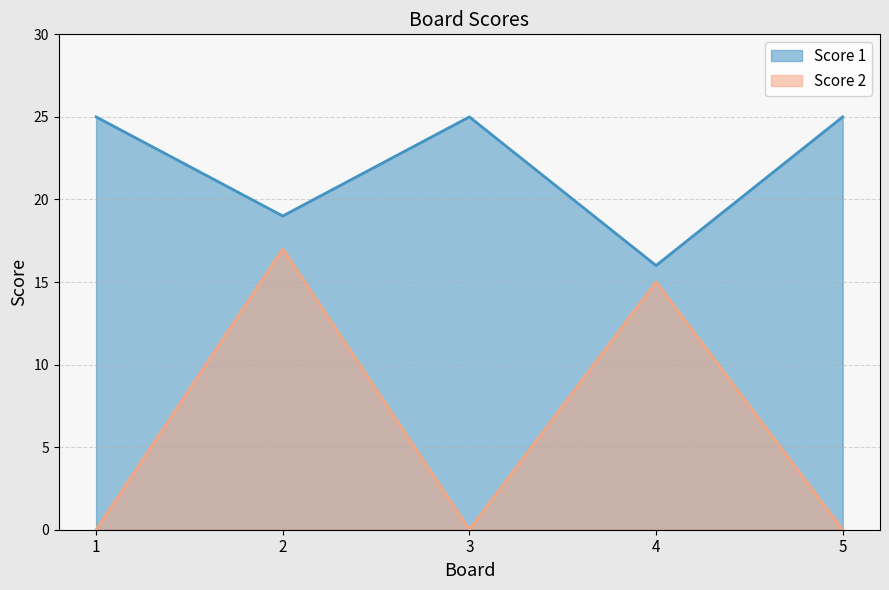

Reading left to right, what are all the values shown in this chart?

Score 1: 1=25	2=19	3=25	4=16	5=25
Score 2: 1=0	2=17	3=0	4=15	5=0